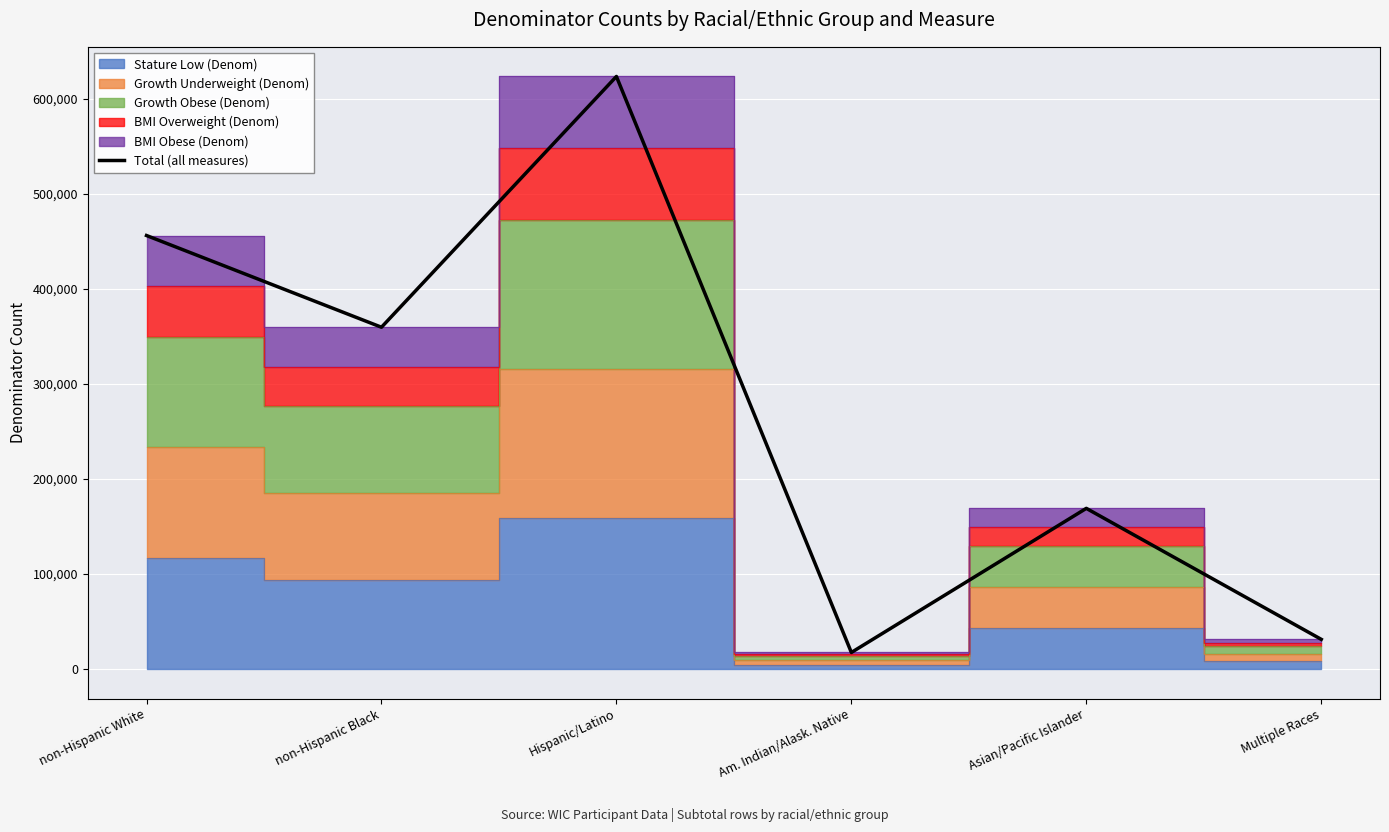

What is the maximum value shown in the chart?

623426